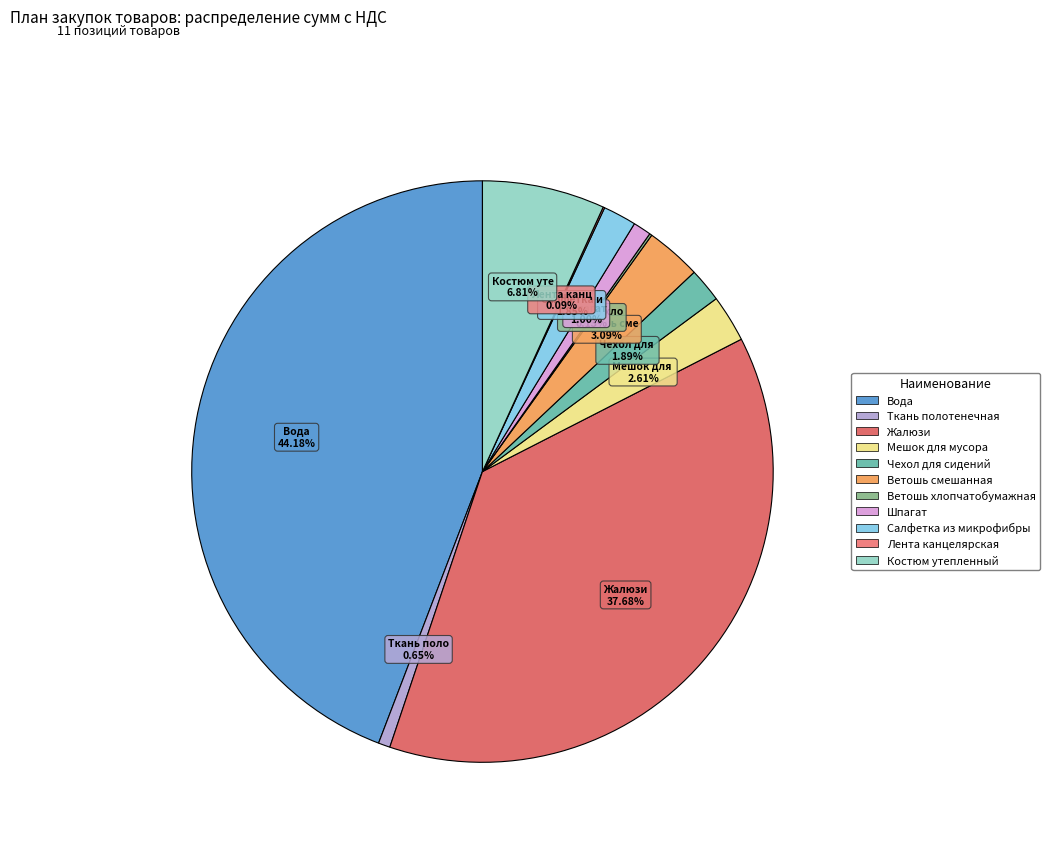

The Мешок для мусора slice represents 3% of the pie. True or false?

True